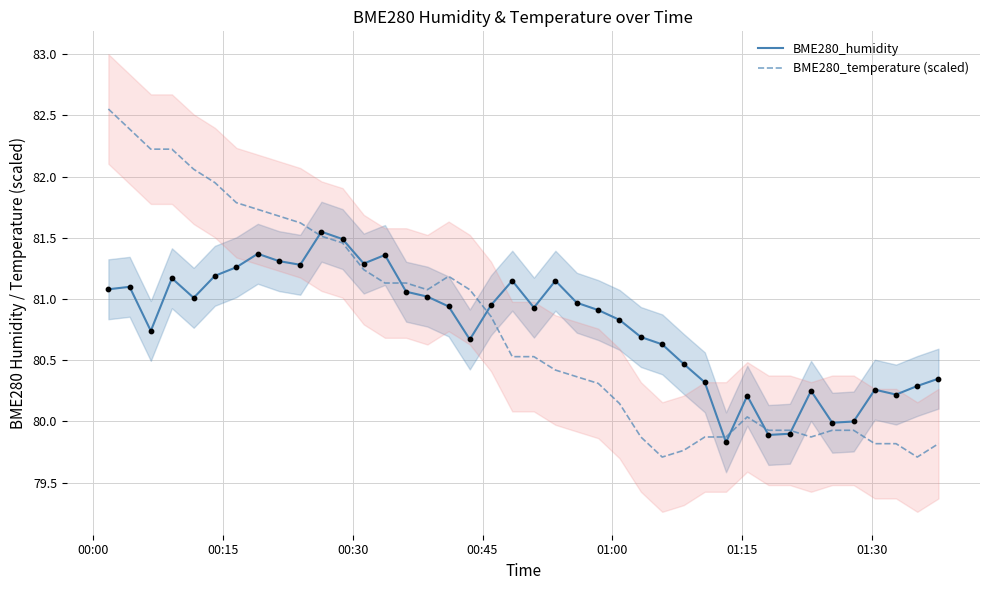

Which series reaches the minimum Y coordinate?

BME280_temperature (scaled)